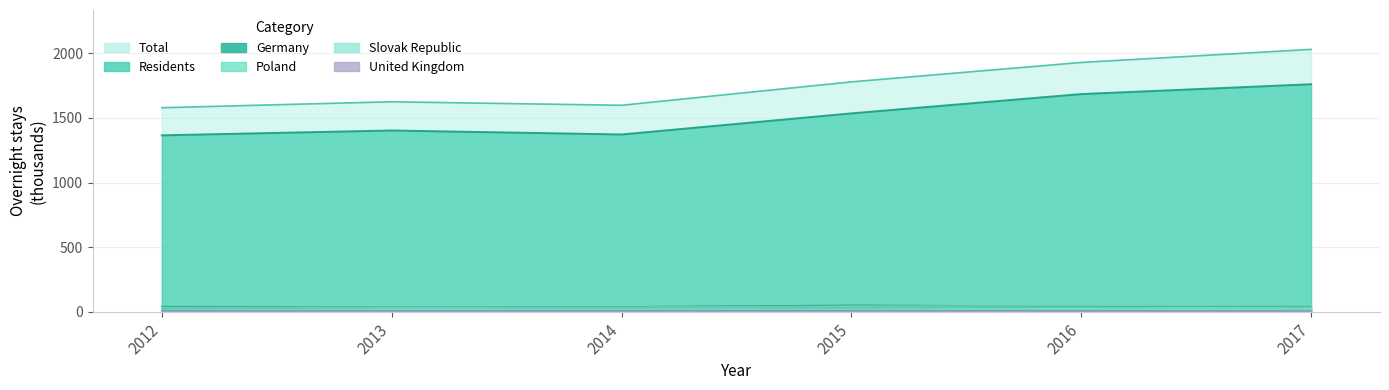

How many series are shown in this chart?

6